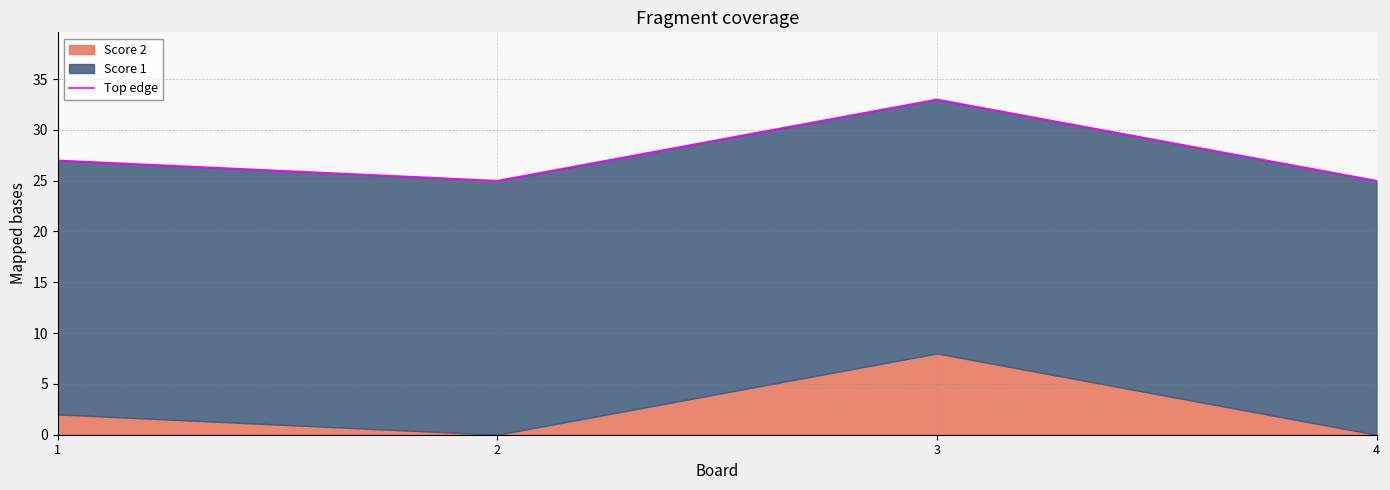

At which label is the value closest to 29?

1